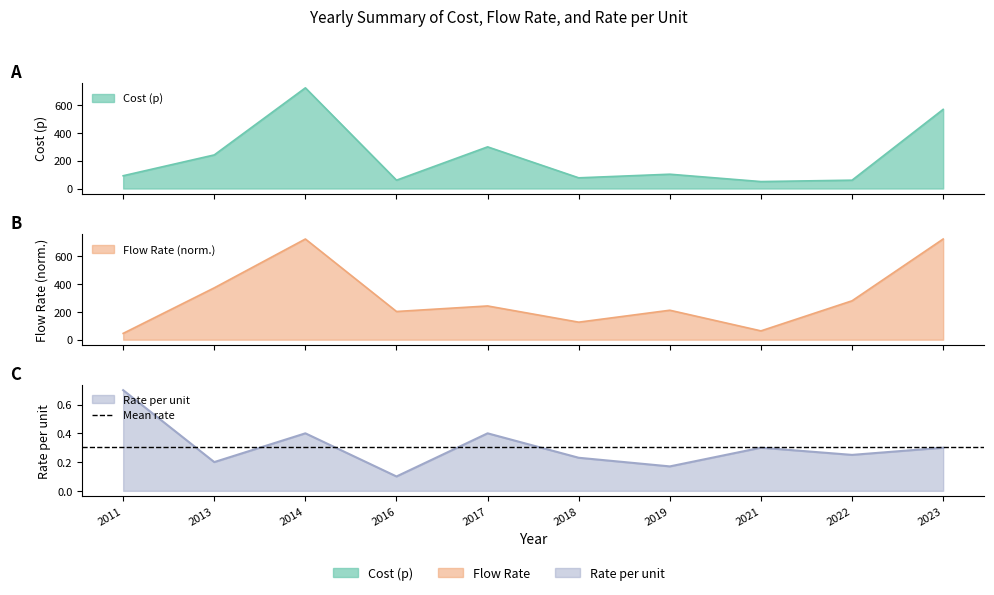

Reading left to right, list all the values displayed in this chart.

p_cost: 92.0	242.0	725.0	60.0	300.0	77.0	103.0	50.0	60.0	570.0
flow_rate: 45.3	373.4	725.0	203.0	242.9	126.1	212.1	63.4	280.0	725.0
rate_per_u: 0.7	0.2	0.4	0.1	0.4	0.2	0.2	0.3	0.2	0.3